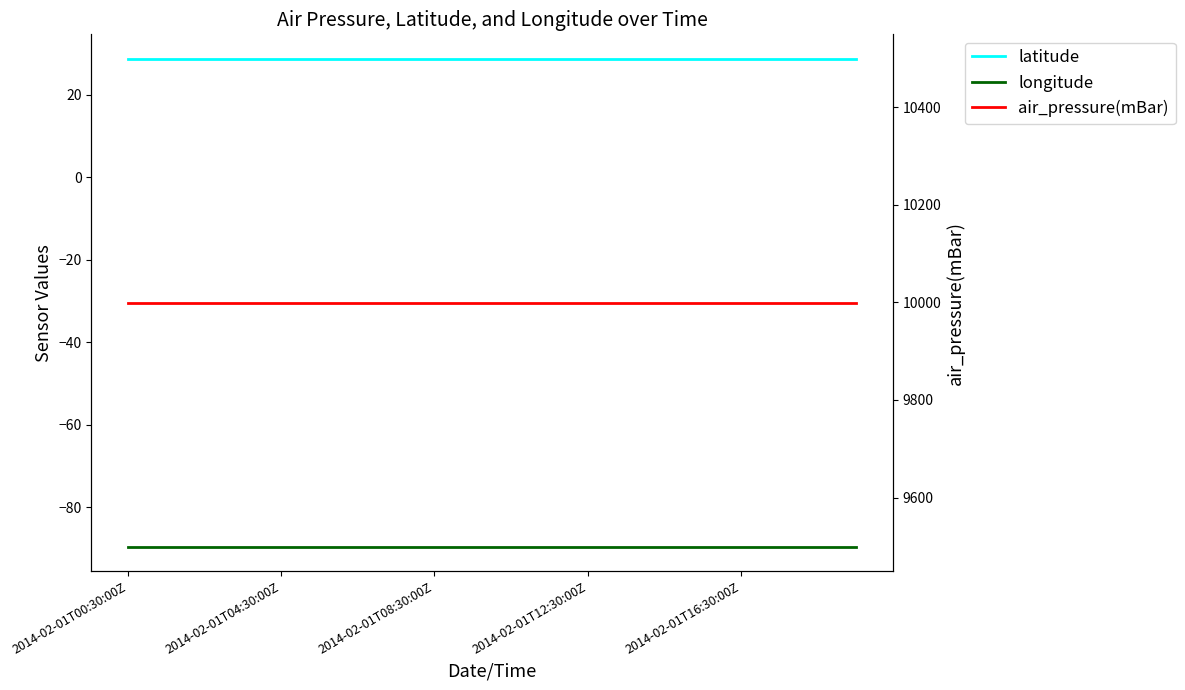

True or false: longitude and latitude intersect in this chart.

False